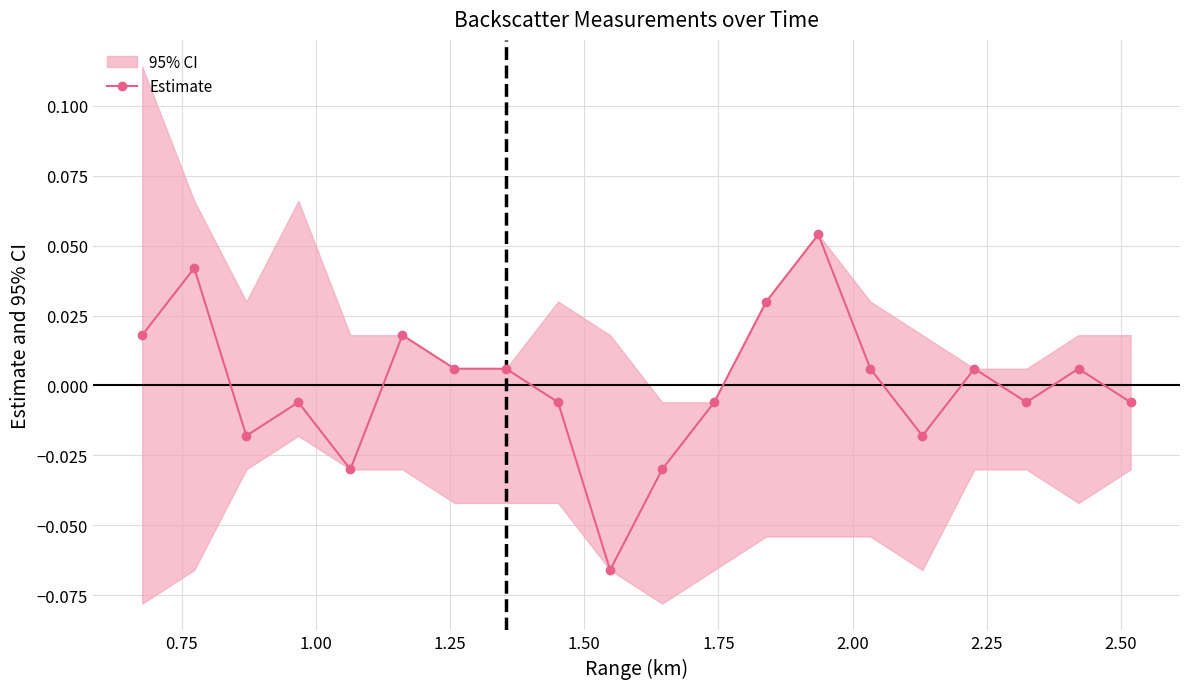

How many data points are less than 0?

10